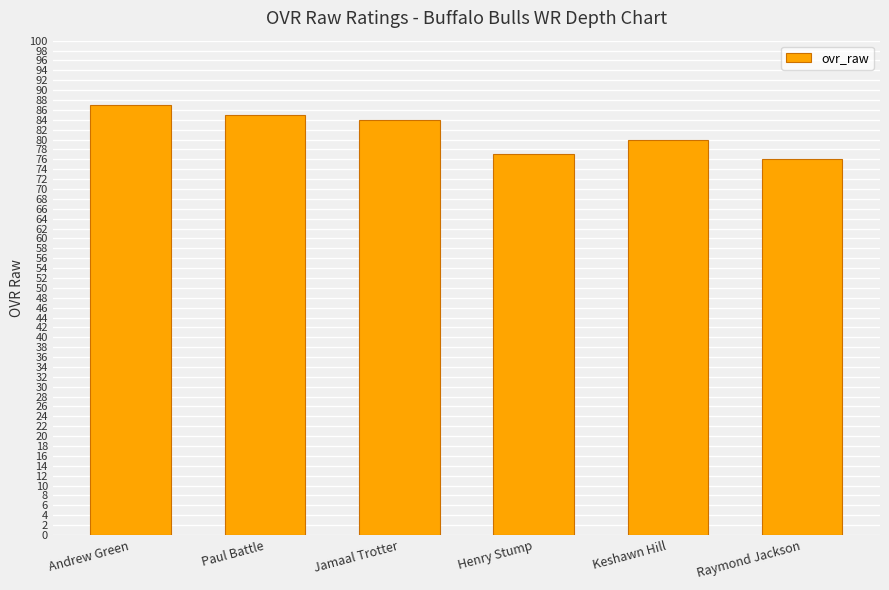

What is the ratio of the value at Keshawn Hill to the value at Raymond Jackson?

1.1